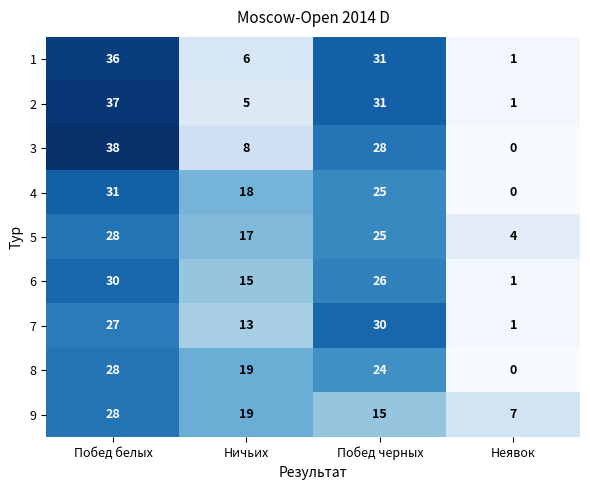

Count the number of data series in this chart.

9